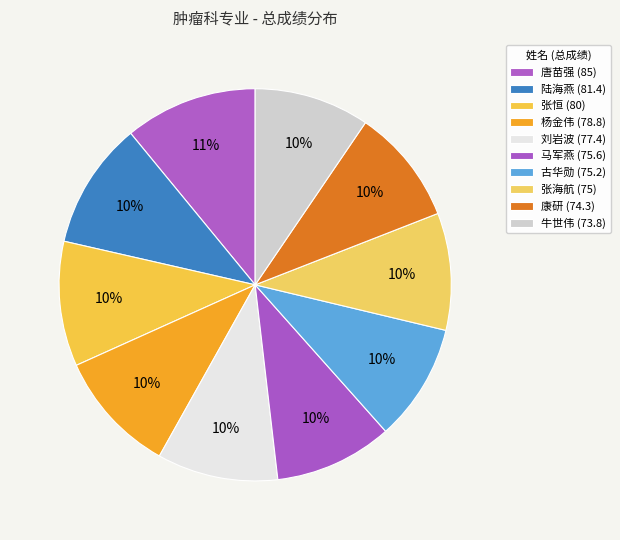

How many segments does this pie chart have?

10